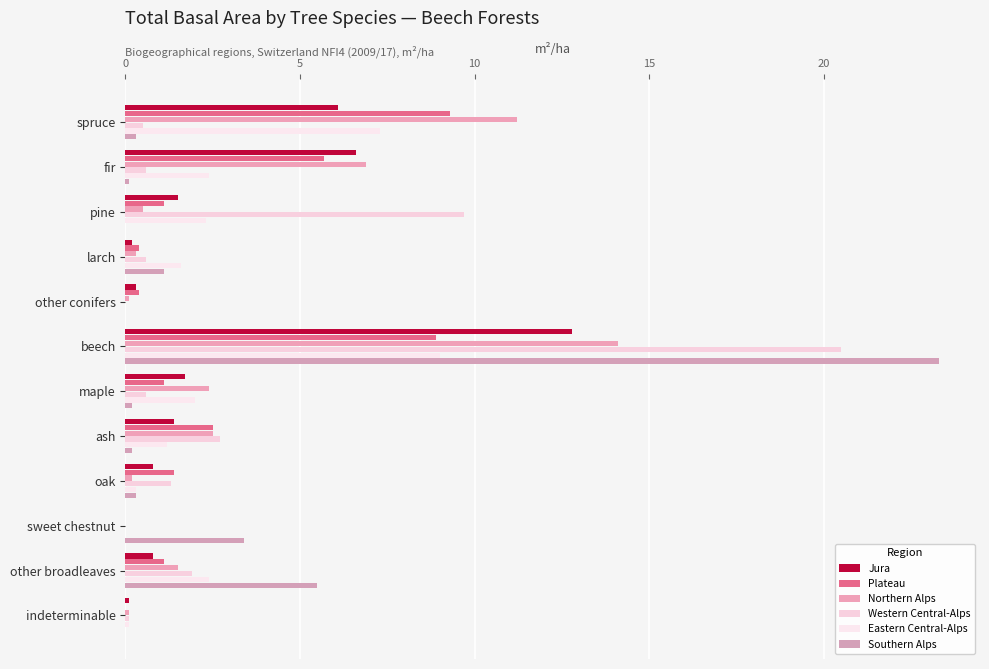

What are all the series names shown in the legend?

Jura, Plateau, Northern Alps, Western Central-Alps, Eastern Central-Alps, Southern Alps